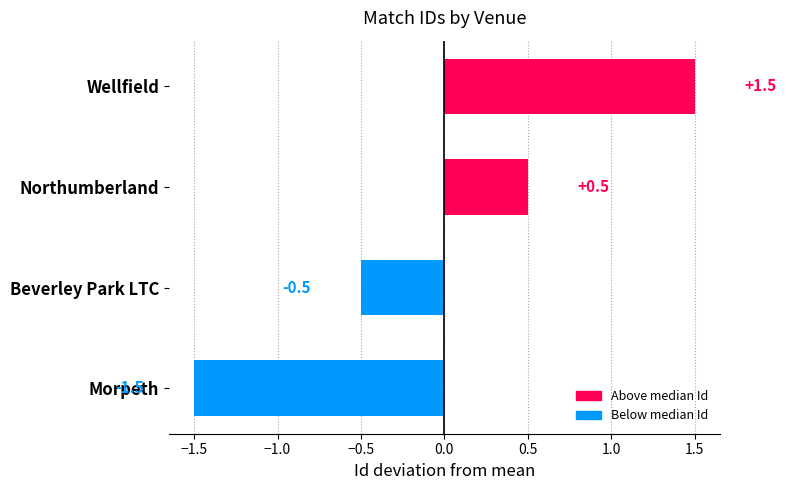

List the labels in order of value, largest first.

Wellfield, Northumberland, Beverley Park LTC, Morpeth